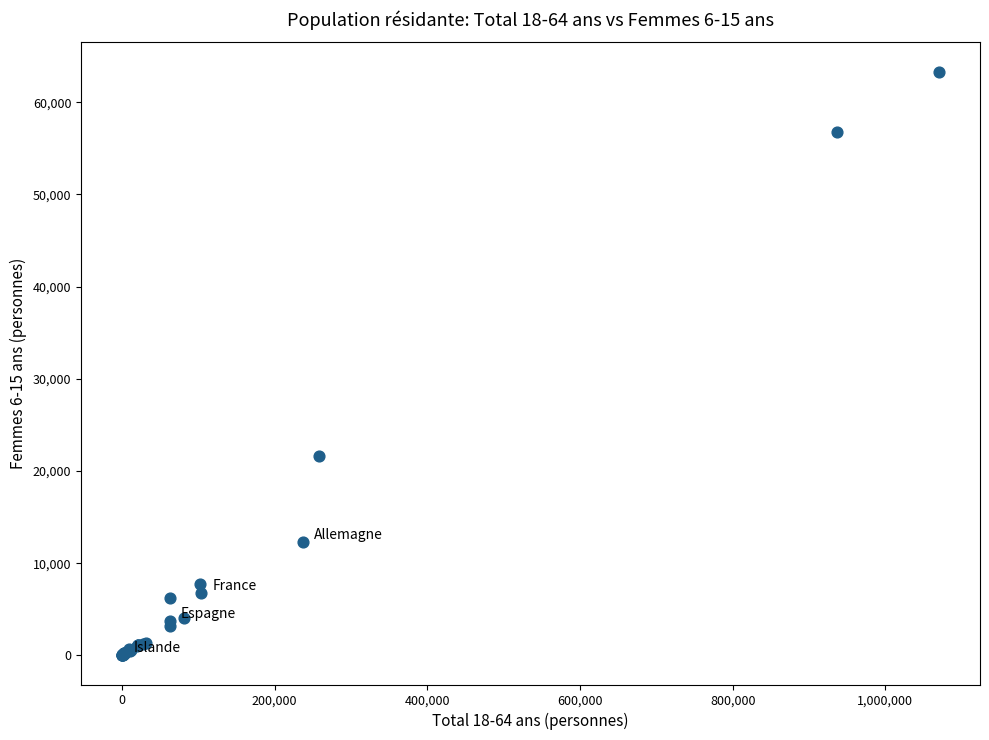

What Y value in the scatter plot is closest to 31668?

21648